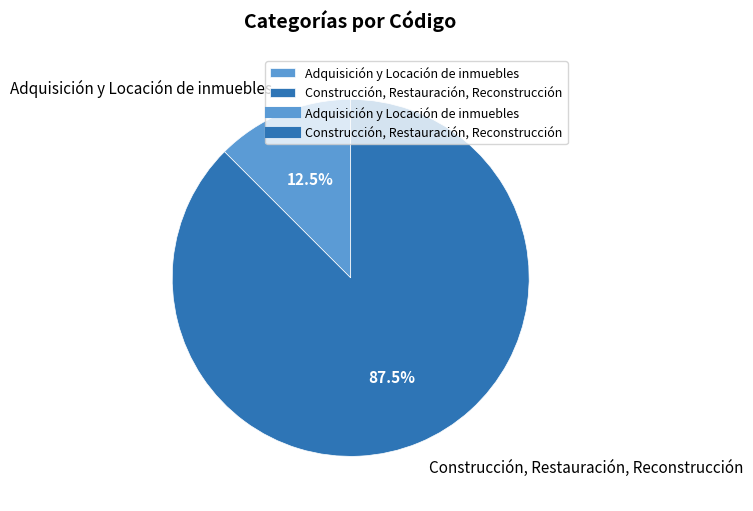

Is it true that Construcción, Restauración, Reconstrucción is 79% of the pie?

False